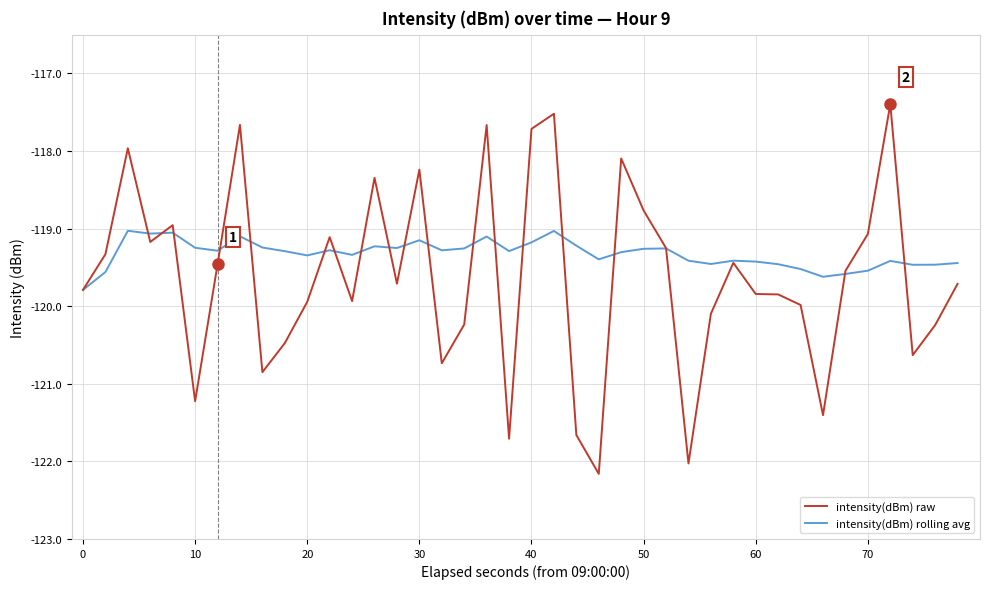

What is the minimum value for intensity(dBm) rolling avg?

-119.8